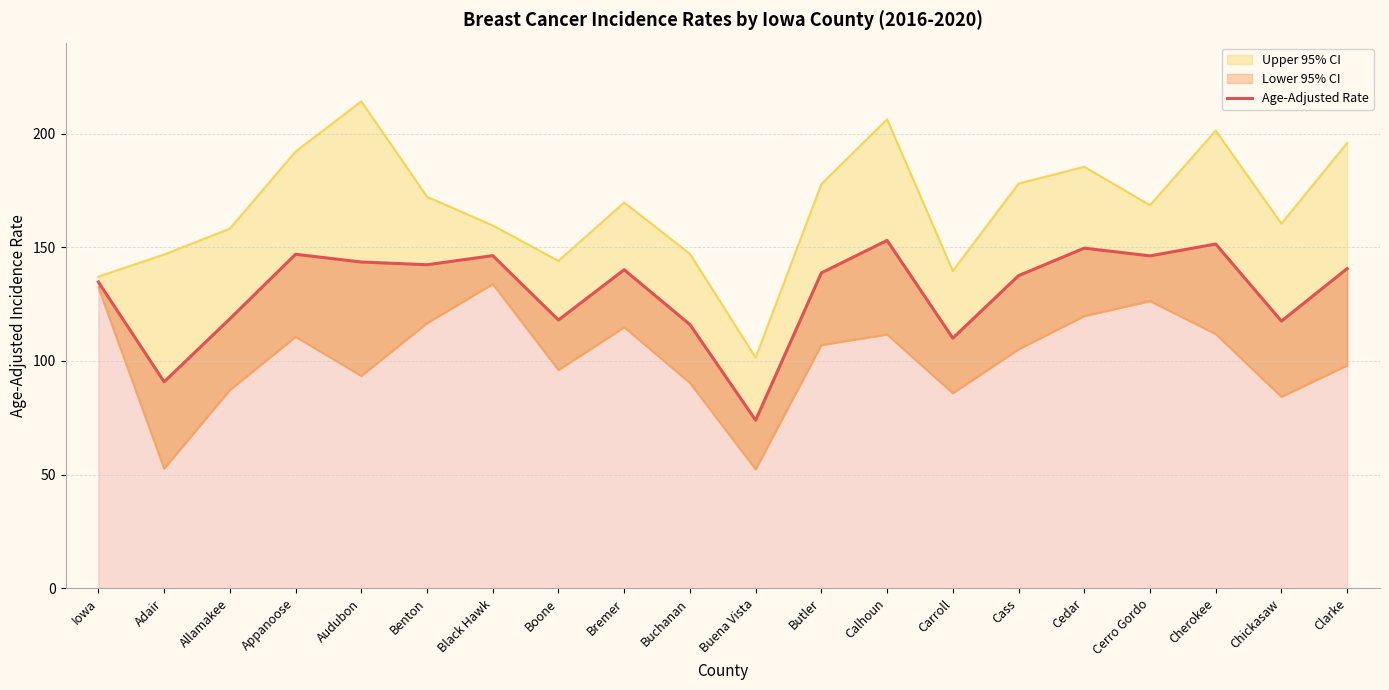

What is the sum of all values?

2615.5